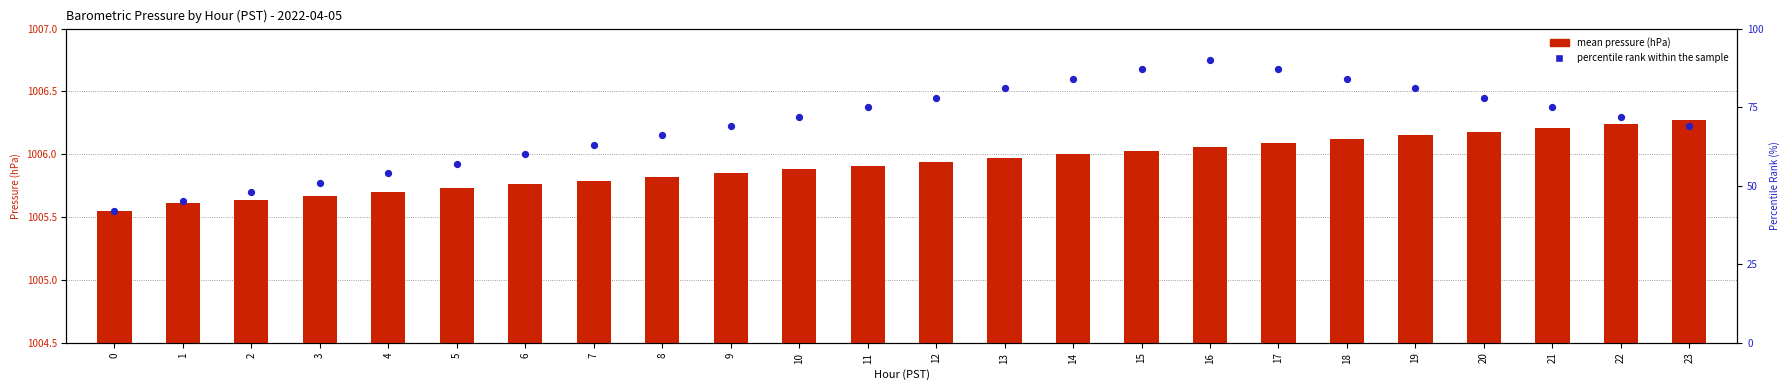

Which series has the widest spread of Y values?

Percentile Rank